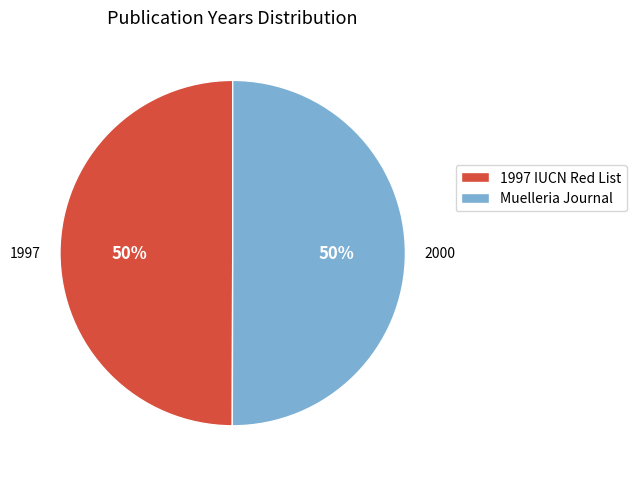

Do Muelleria Journal and 1997 IUCN Red List together represent more than half of the pie?

Yes